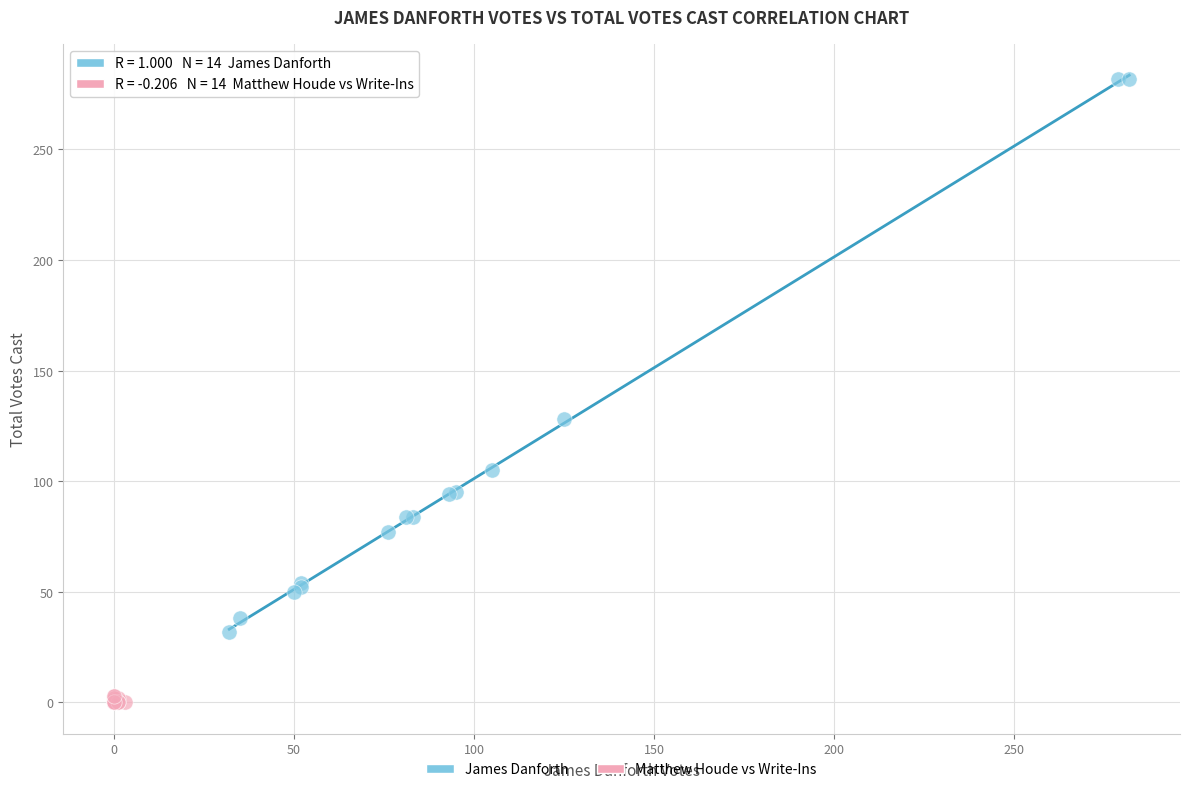

Which series has the largest Y range (max minus min)?

James Danforth